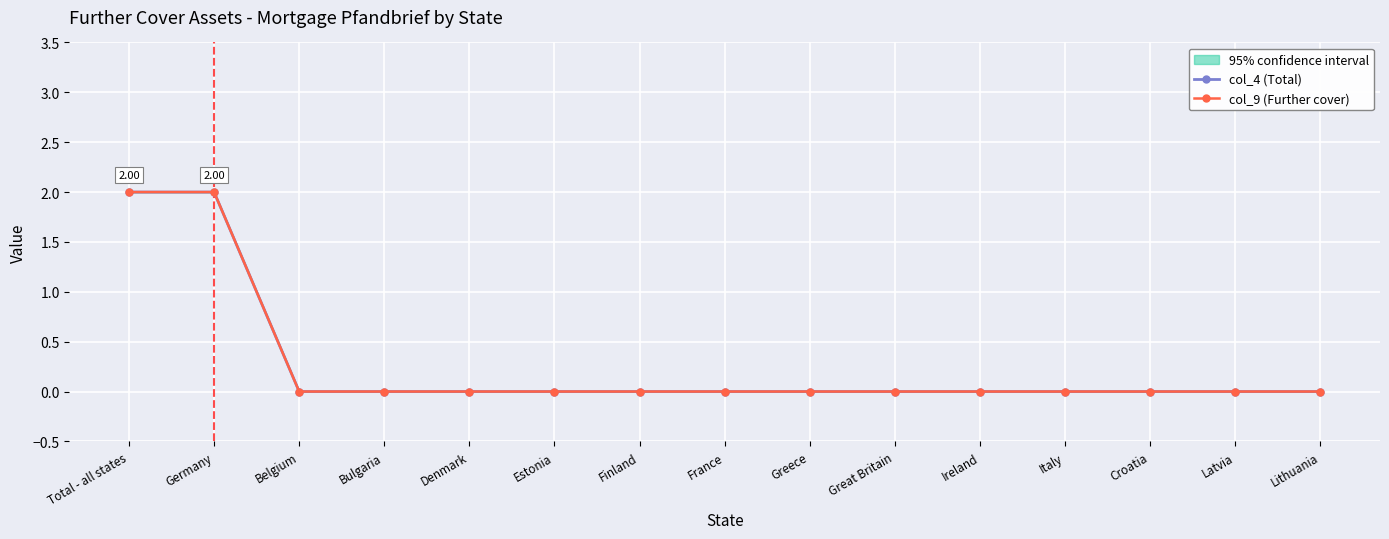

What position from the left is Latvia?

14